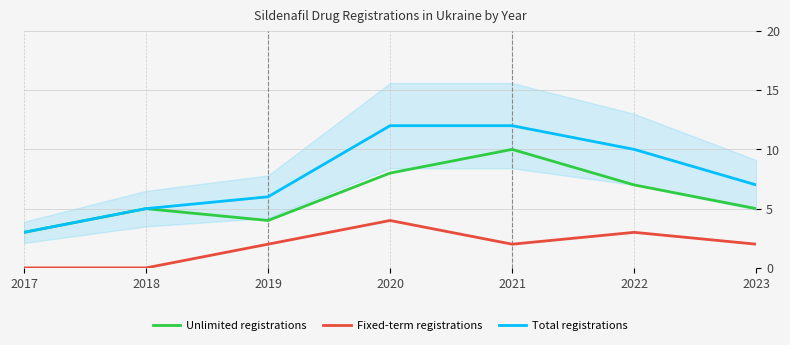

True or false: Unlimited registrations and Fixed-term registrations cross at least once.

False